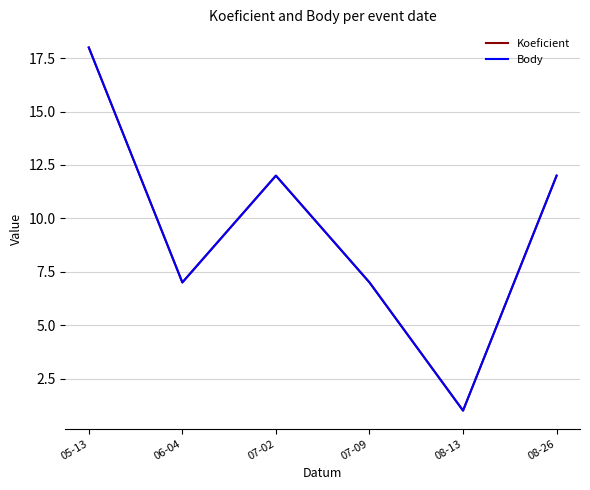

Count the Koeficient values in the range 7 to 12.

4